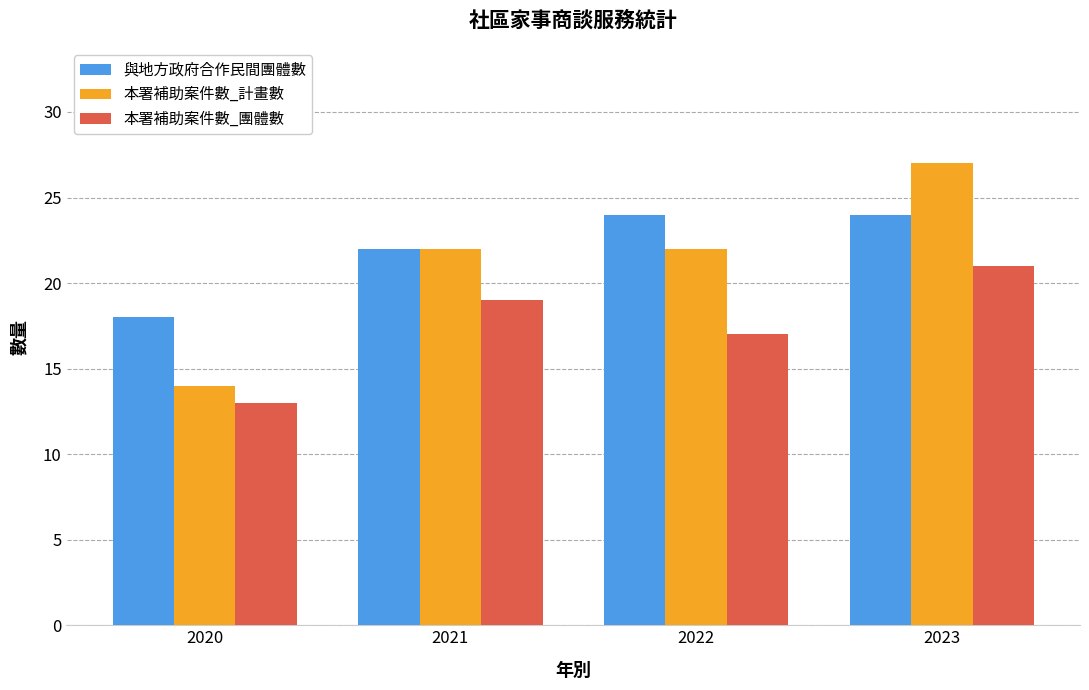

What is the sum of the 本署補助案件數_團體數 values at 2023 and 2022?

38